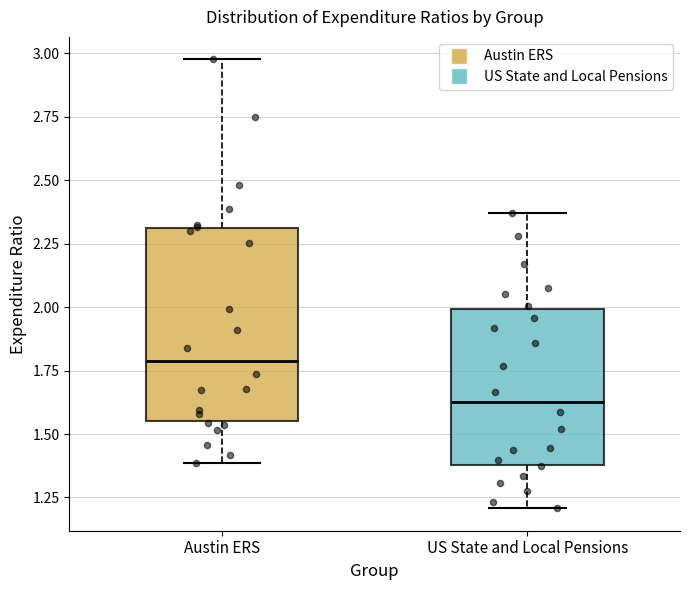

Comparing the boxes themselves (not the whiskers), which one is the tallest?

Austin ERS